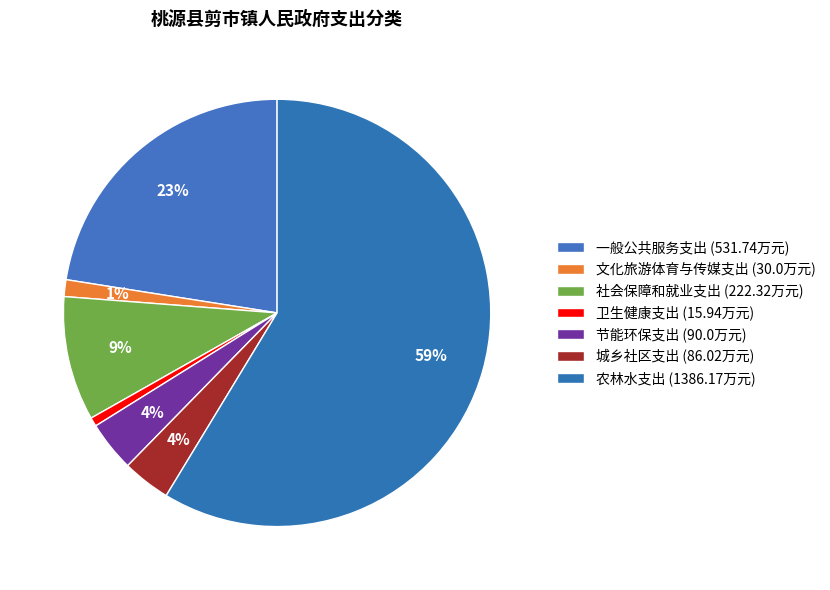

Count the number of slices in the pie.

7